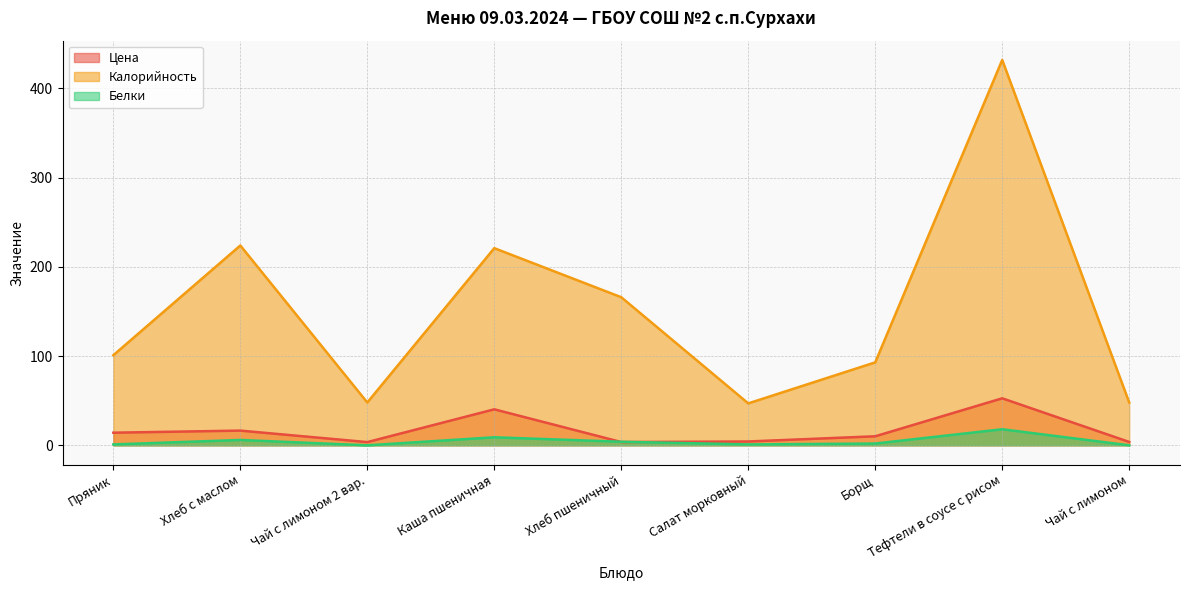

Which series has the widest spread of values?

Калорийность